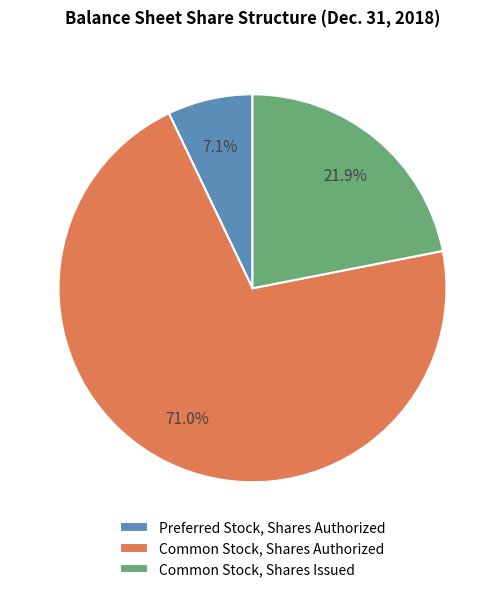

Between Common Stock, Shares Authorized and Preferred Stock, Shares Authorized, which is larger?

Common Stock, Shares Authorized